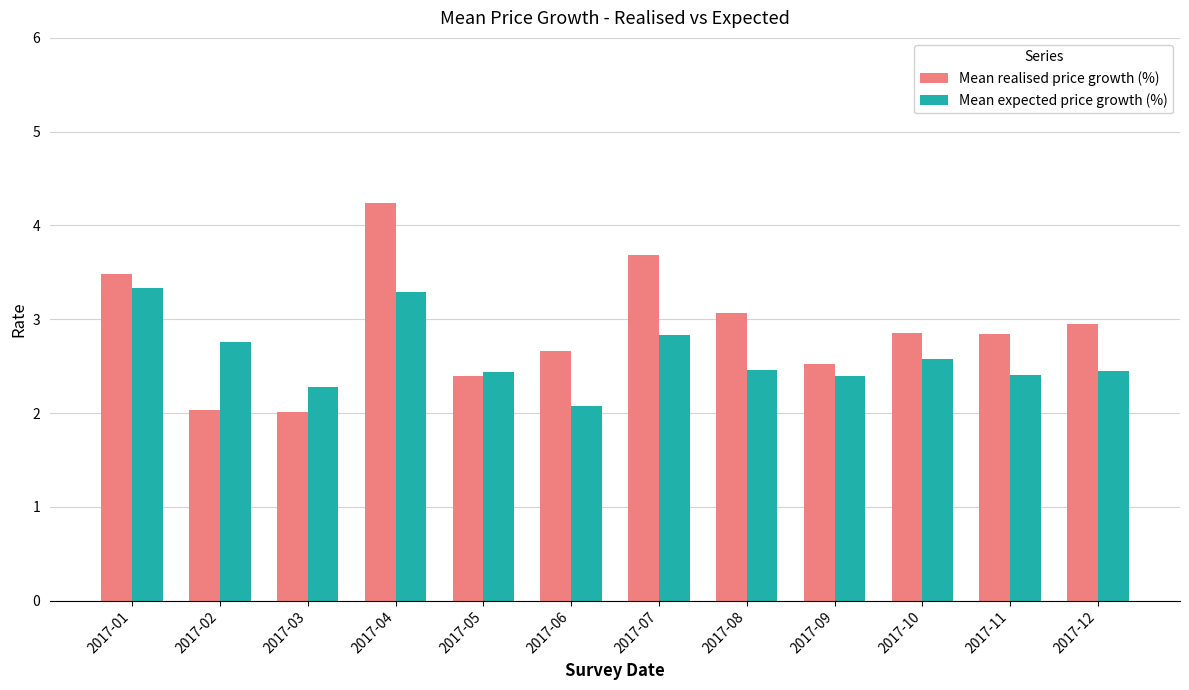

The Mean realised price growth (%) series shows 2.3 at 2017-01. True or false?

False